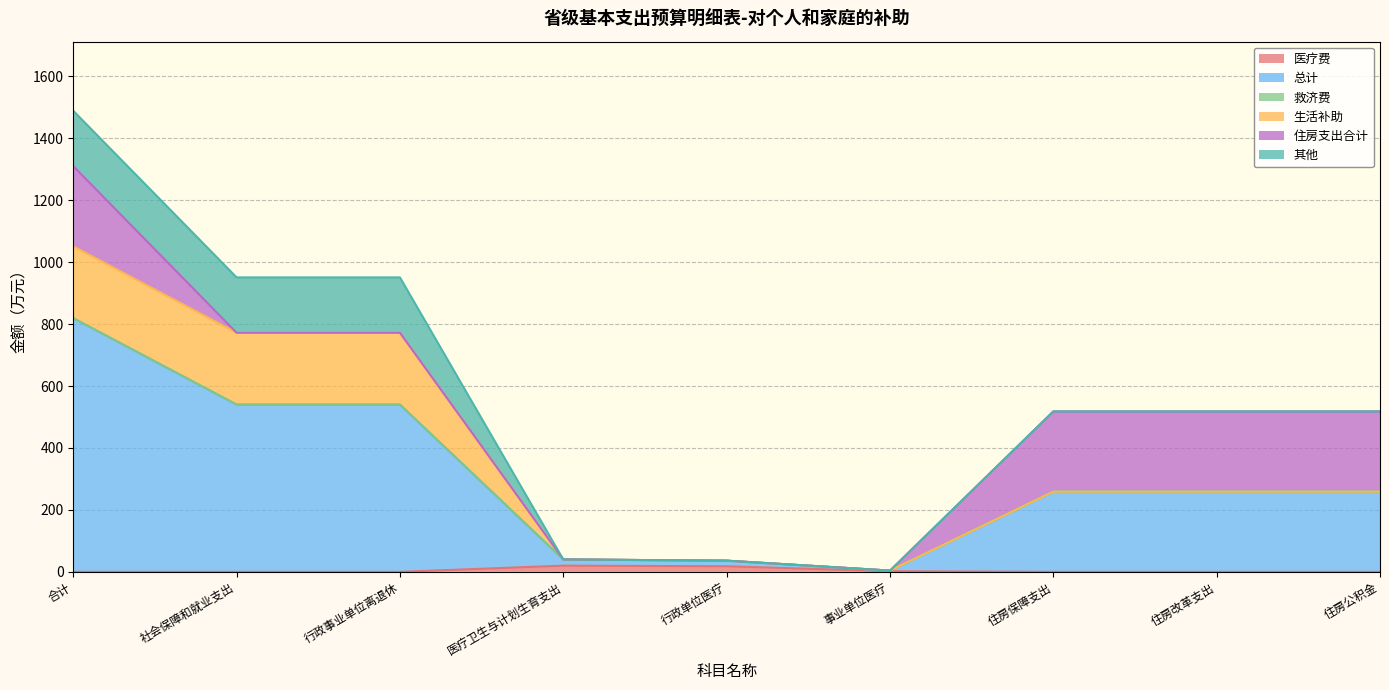

List the series in order of their peak value, lowest first.

救济费, 医疗费, 其他, 生活补助, 住房支出合计, 总计